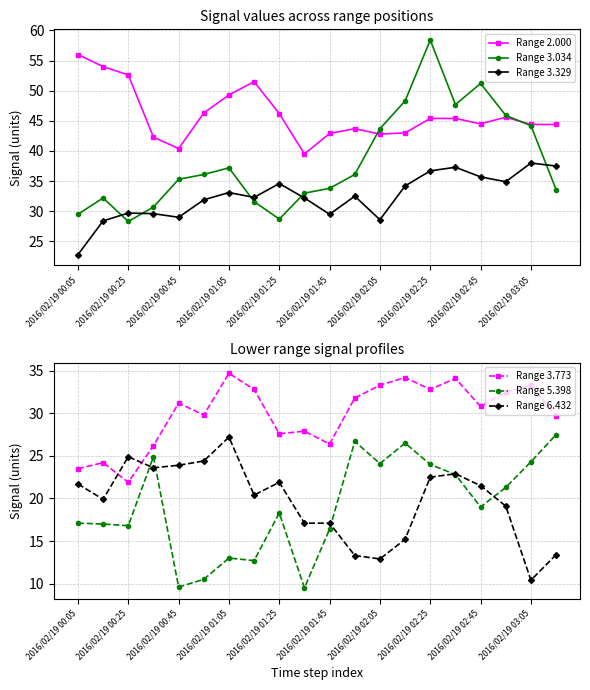

Is it true that Range 3.329 equals 29.0 at 2016/02/19 00:45?

True